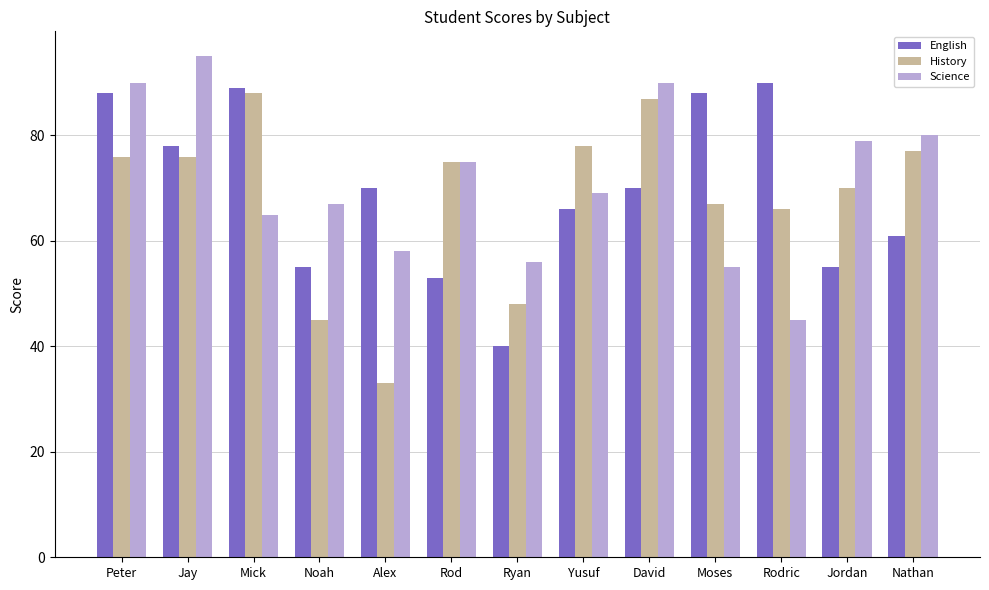

The English series shows 55 at Jordan. True or false?

True